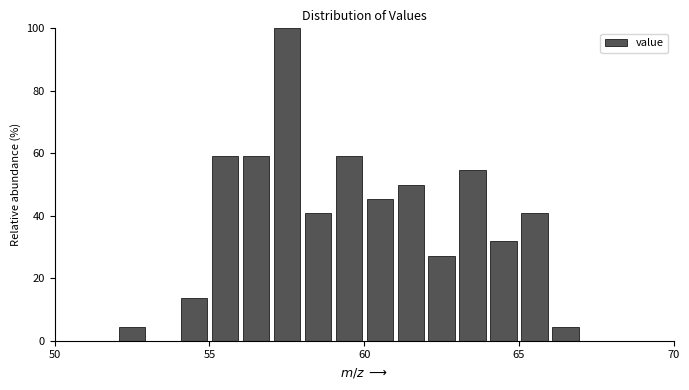

Read against the x-axis, roughly where is the centre of the tallest bar?

57.5